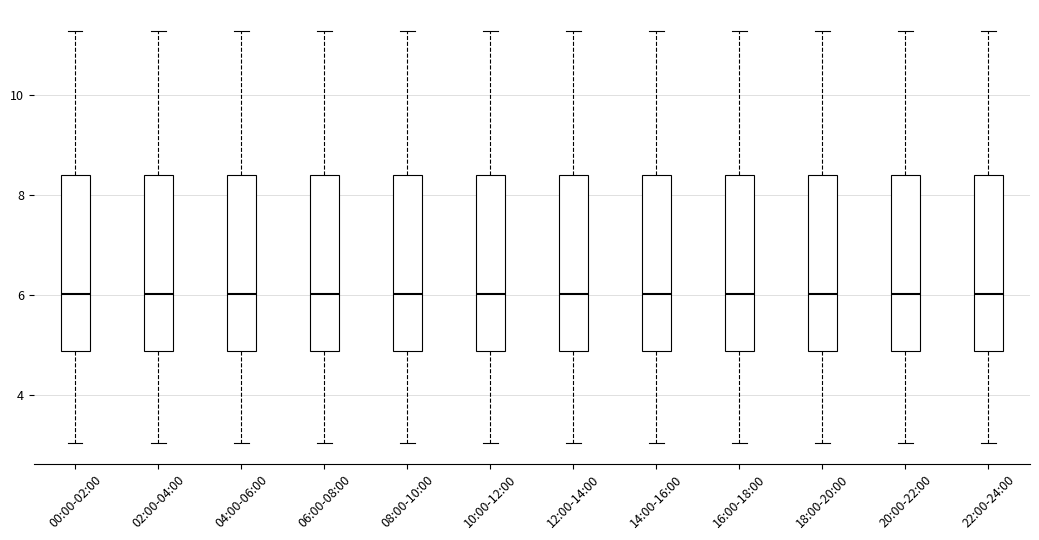

Reading left to right, read every box against the y-axis: the position of its median line, the range the box covers, and the ends of its whiskers. The values are not printed on the chart, so give them approximately, as read against the axis.

00:00-02:00: median 6.0, box 4.8 to 8.4, whiskers 3.0 to 11.4
02:00-04:00: median 6.0, box 4.8 to 8.4, whiskers 3.0 to 11.4
04:00-06:00: median 6.0, box 4.8 to 8.4, whiskers 3.0 to 11.4
06:00-08:00: median 6.0, box 4.8 to 8.4, whiskers 3.0 to 11.4
08:00-10:00: median 6.0, box 4.8 to 8.4, whiskers 3.0 to 11.4
10:00-12:00: median 6.0, box 4.8 to 8.4, whiskers 3.0 to 11.4
12:00-14:00: median 6.0, box 4.8 to 8.4, whiskers 3.0 to 11.4
14:00-16:00: median 6.0, box 4.8 to 8.4, whiskers 3.0 to 11.4
16:00-18:00: median 6.0, box 4.8 to 8.4, whiskers 3.0 to 11.4
18:00-20:00: median 6.0, box 4.8 to 8.4, whiskers 3.0 to 11.4
20:00-22:00: median 6.0, box 4.8 to 8.4, whiskers 3.0 to 11.4
22:00-24:00: median 6.0, box 4.8 to 8.4, whiskers 3.0 to 11.4